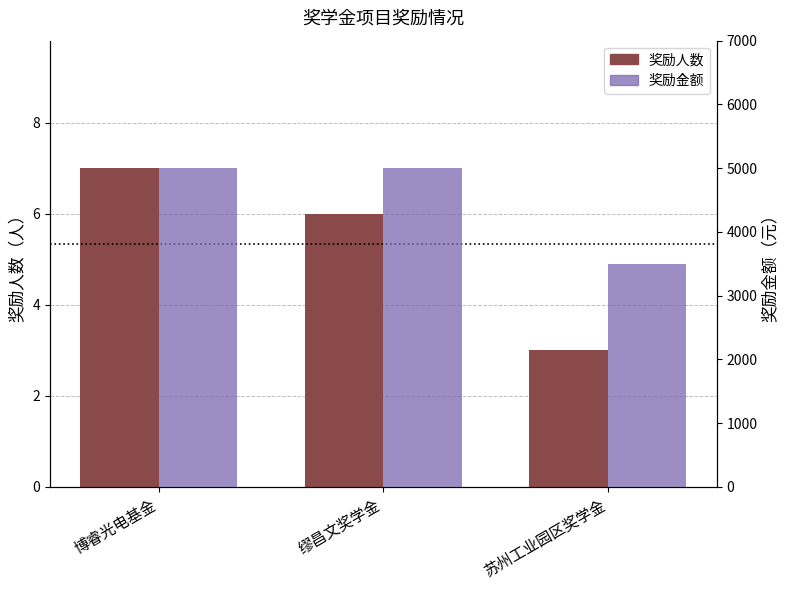

What is the label of the 2nd bar from the left?

缪昌文奖学金